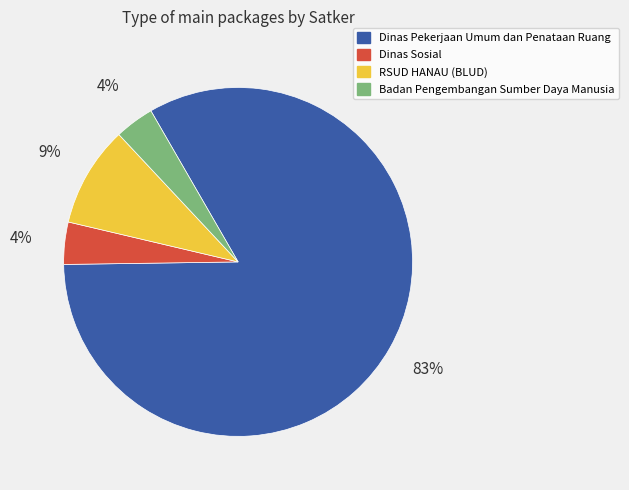

Which slice is the largest?

Dinas Pekerjaan Umum dan Penataan Ruang